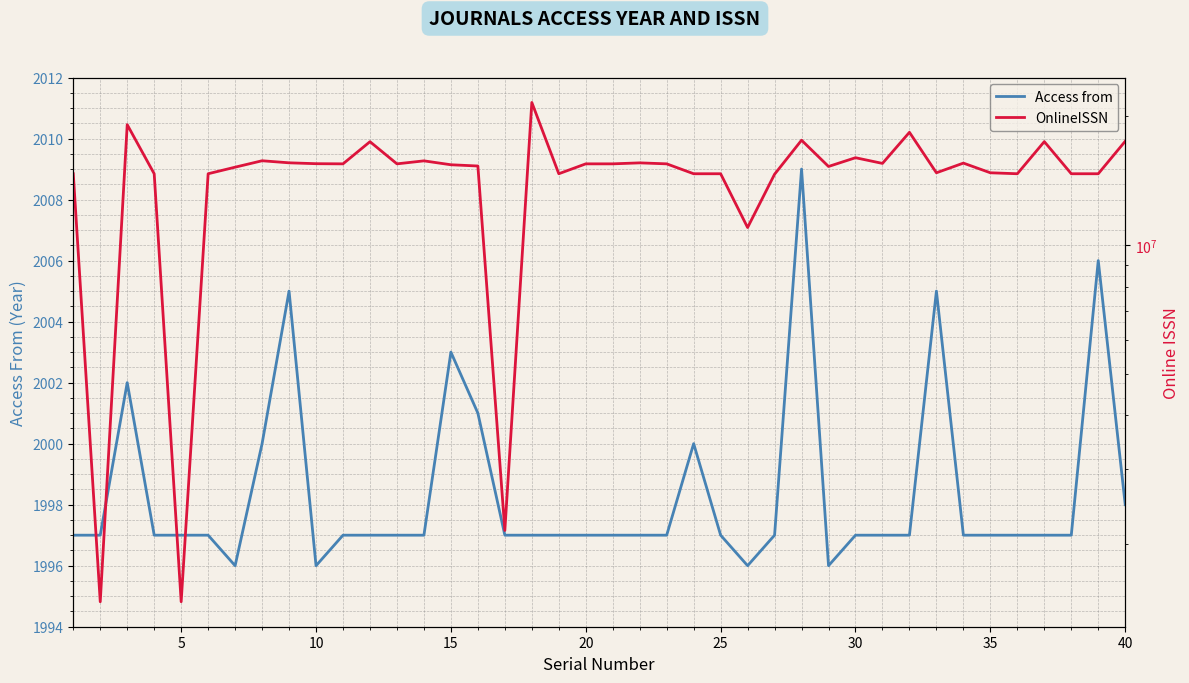

Is it true that Access from equals 1998 at 40?

True